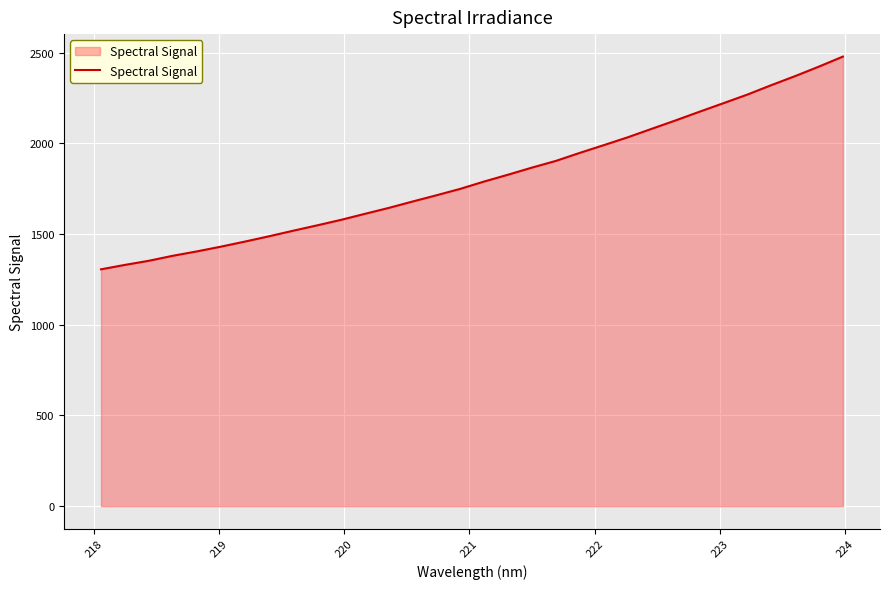

What is the greatest value displayed?

2478.4